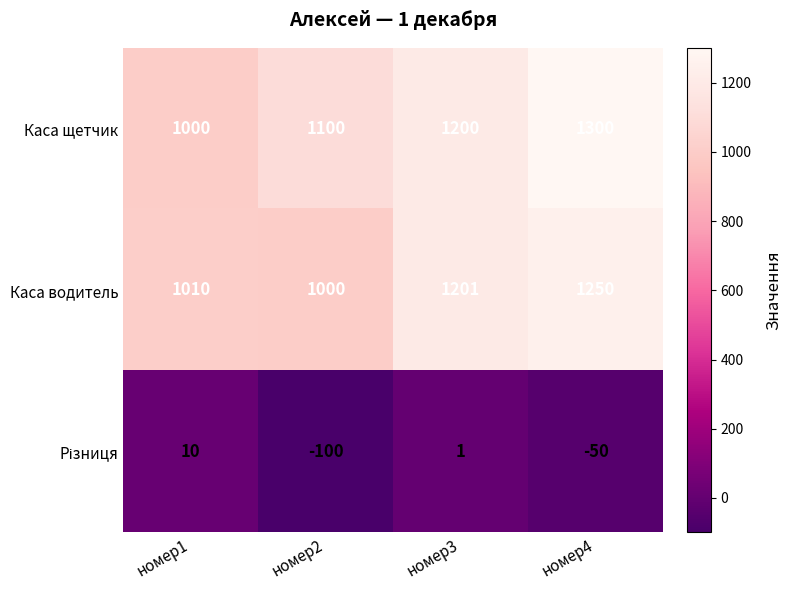

Which series has the largest range (max minus min)?

Каса щетчик